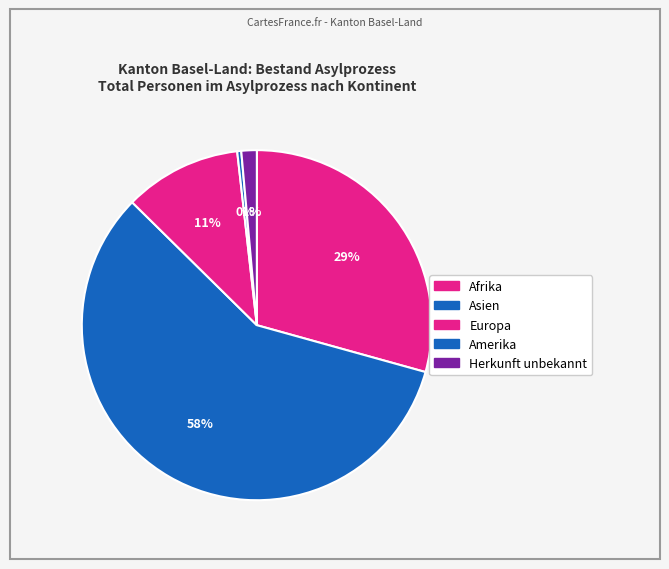

How many slices are in this pie chart?

5